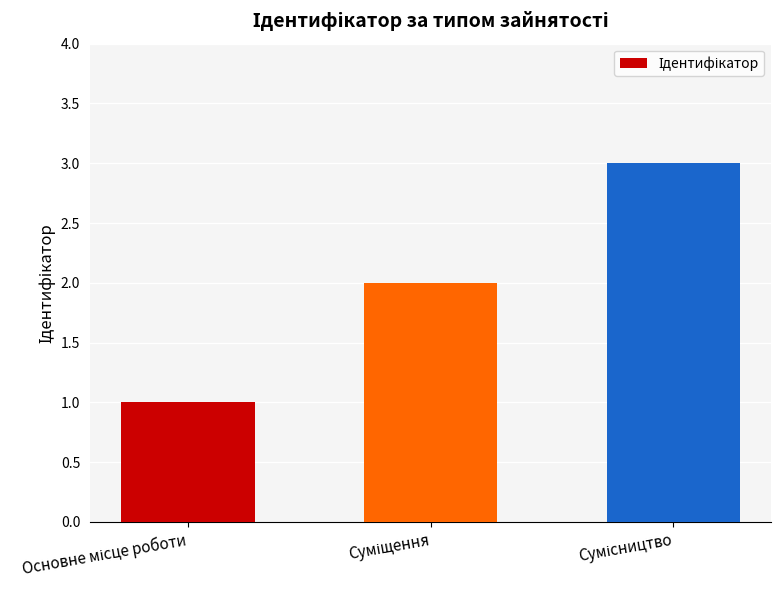

How many values are below 2?

1